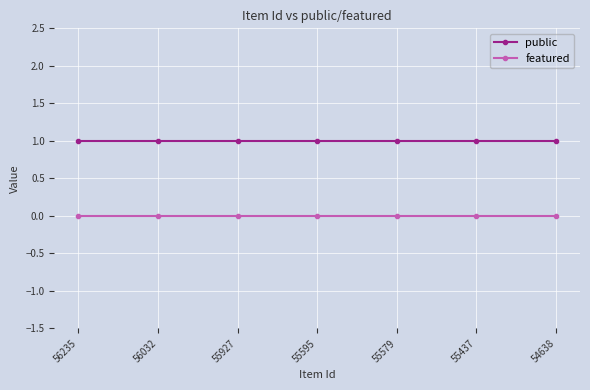

True or false: featured and public cross at least once.

False